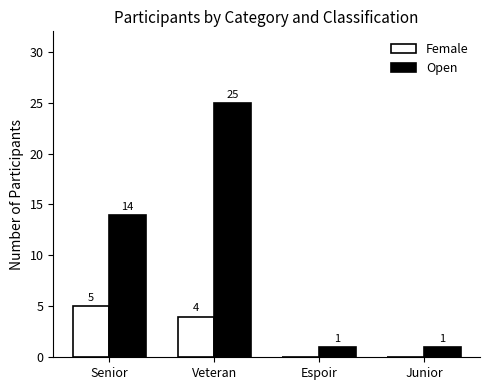

Which series has the widest spread of values?

Open